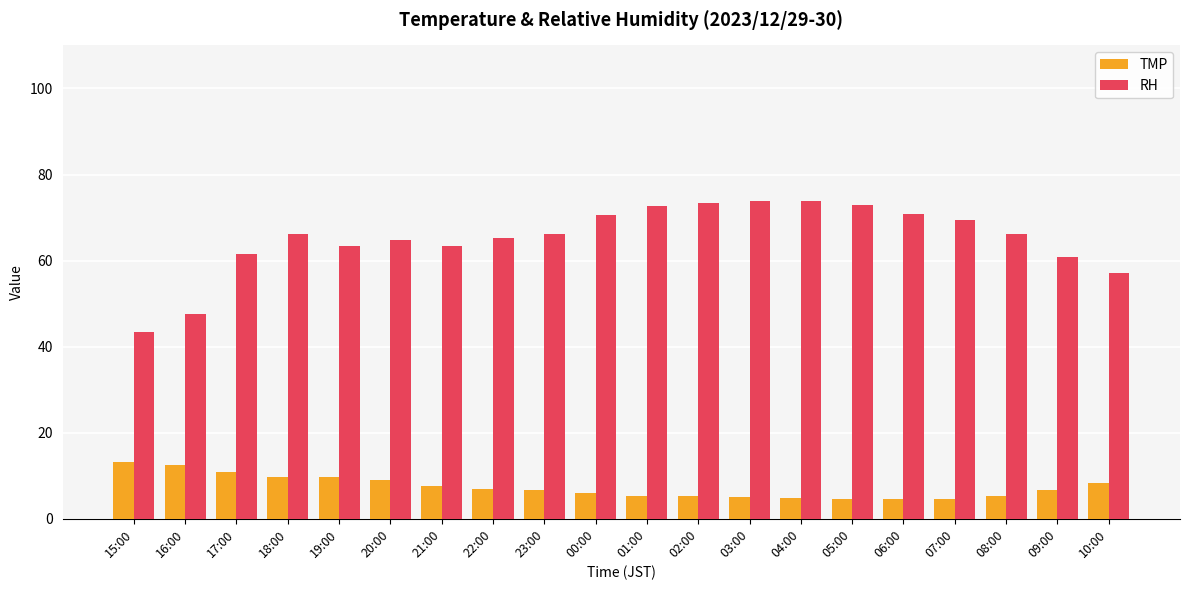

How many series are shown in this chart?

2